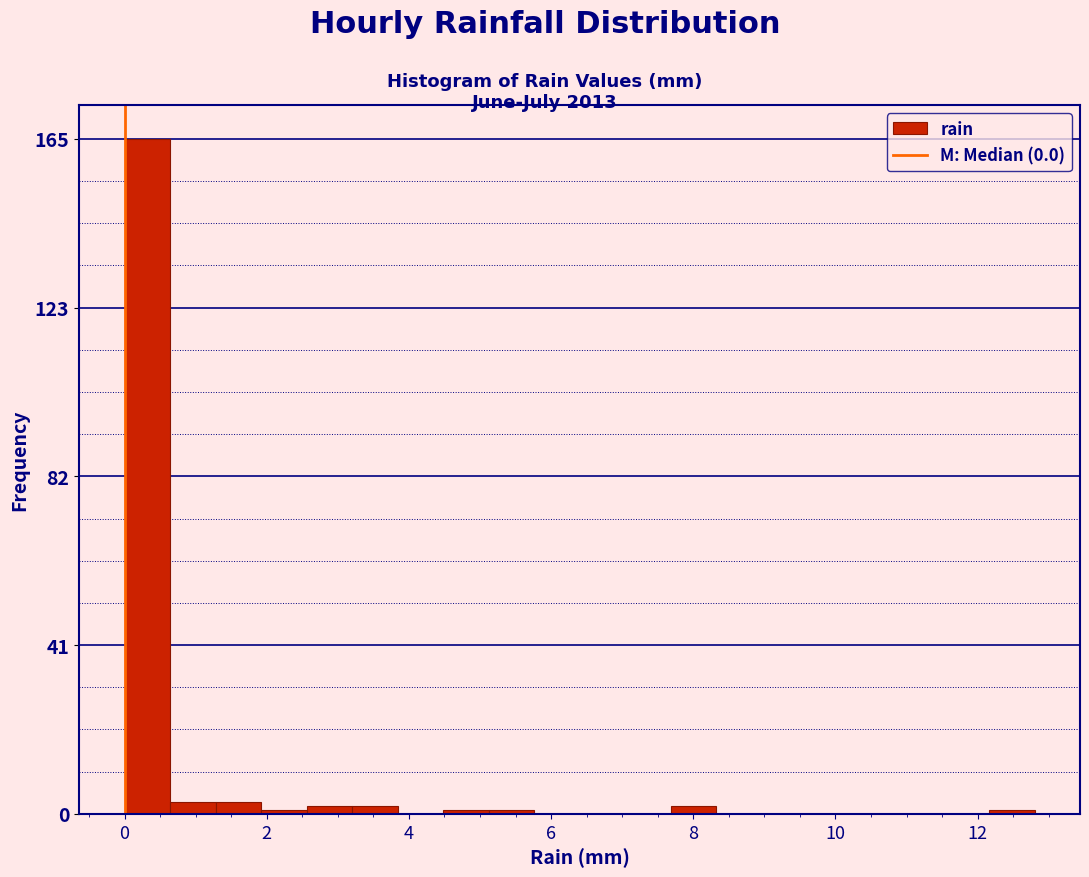

Read against the x-axis, roughly where is the centre of the tallest bar?

0.4